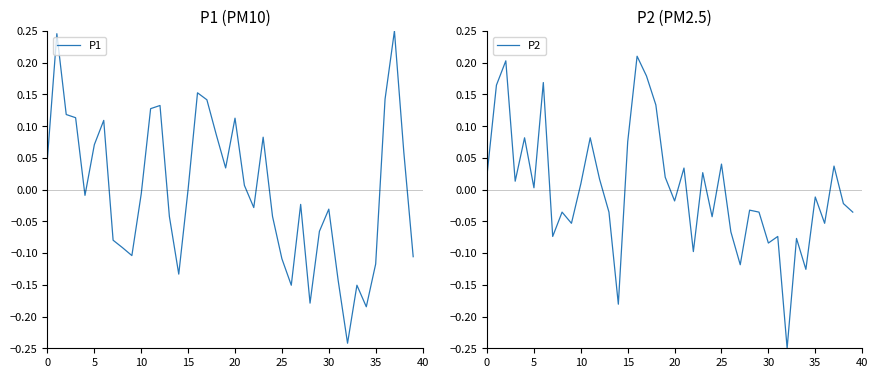

How many series are shown in this chart?

2